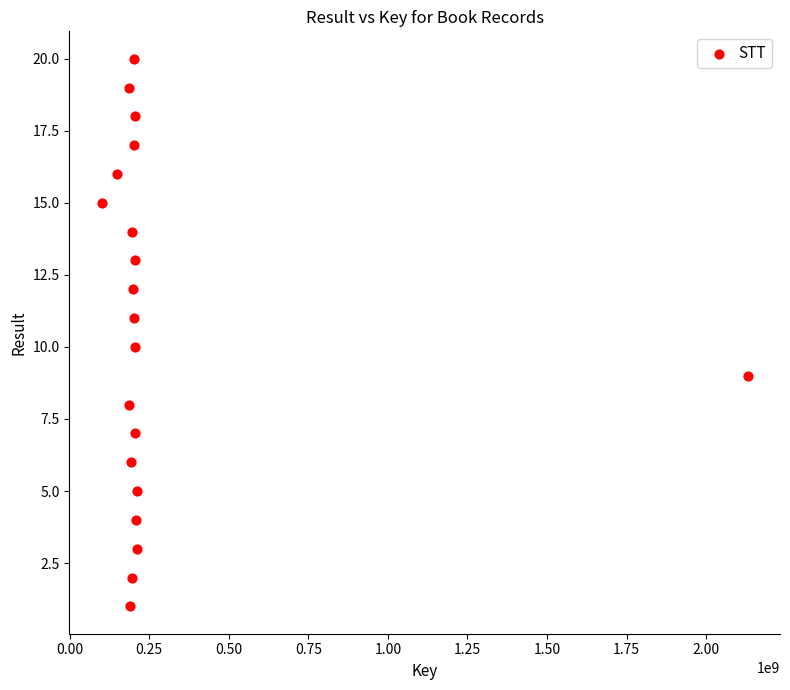

What is the range of X values (max minus min)?

2030524957